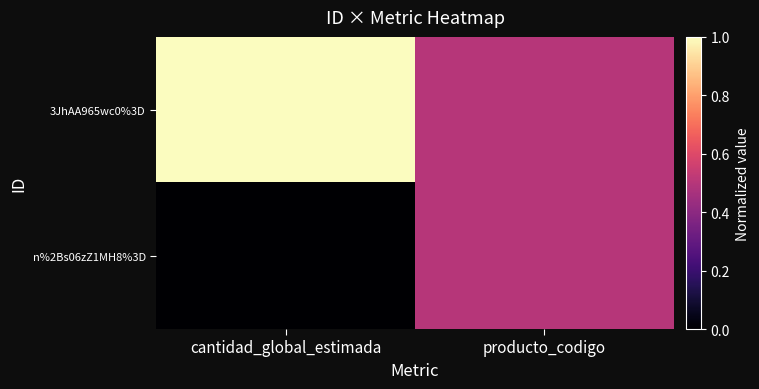

What is the total value across all series at producto_codigo?

1.0